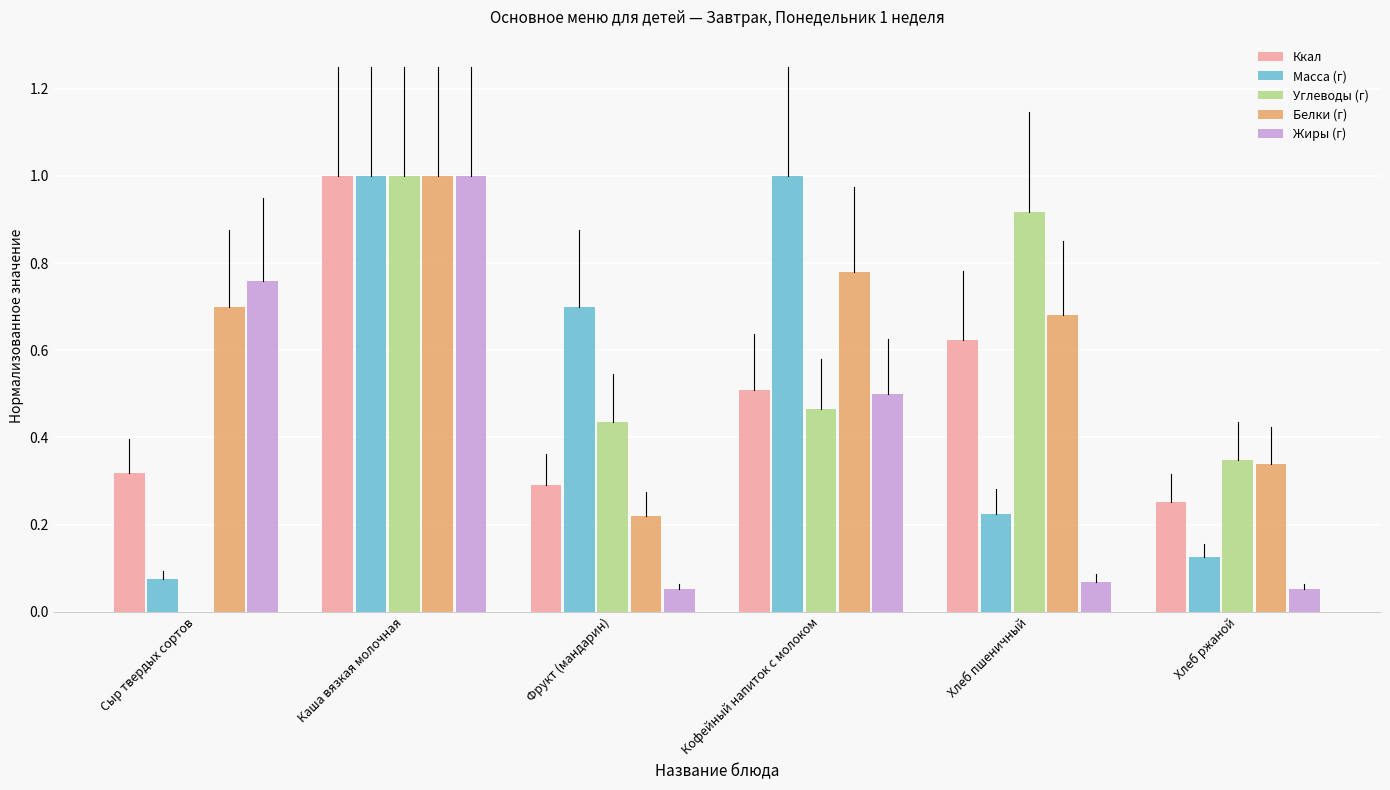

Which series has the largest total across all categories?

Белки (г)